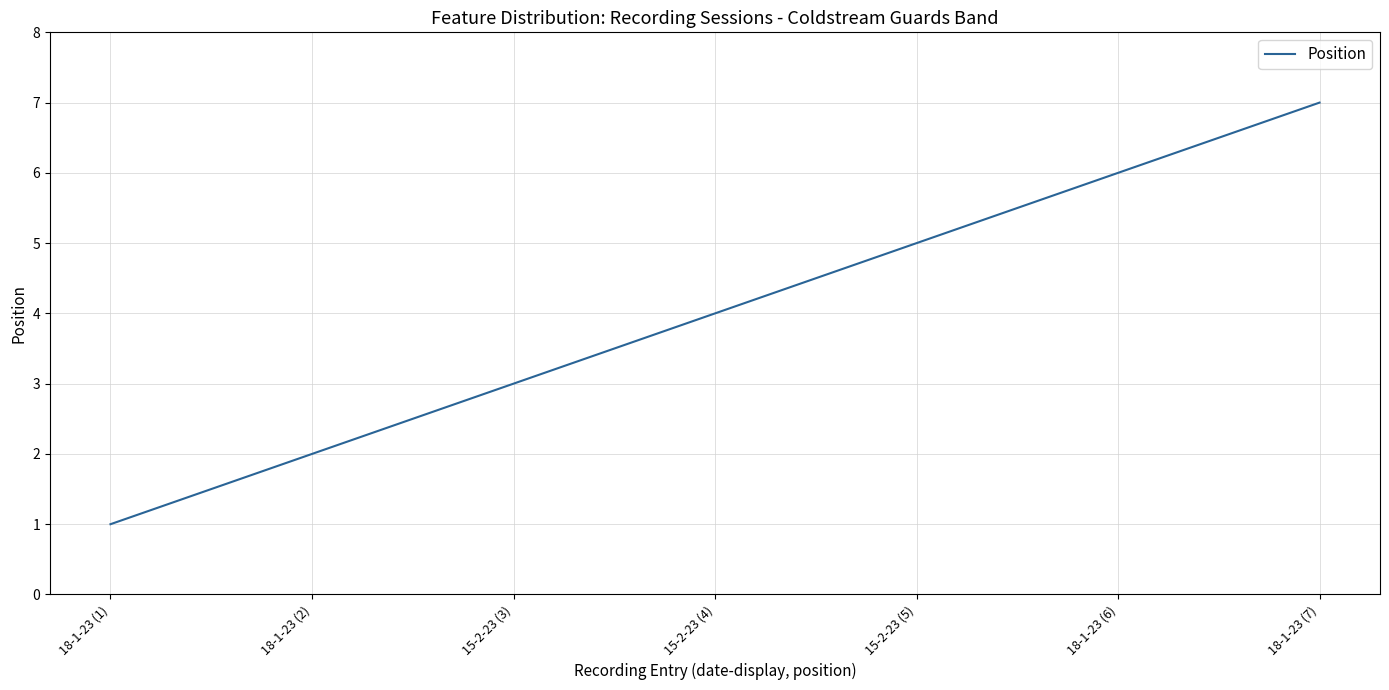

True or false: there are more than 0 points higher than both neighbors.

False